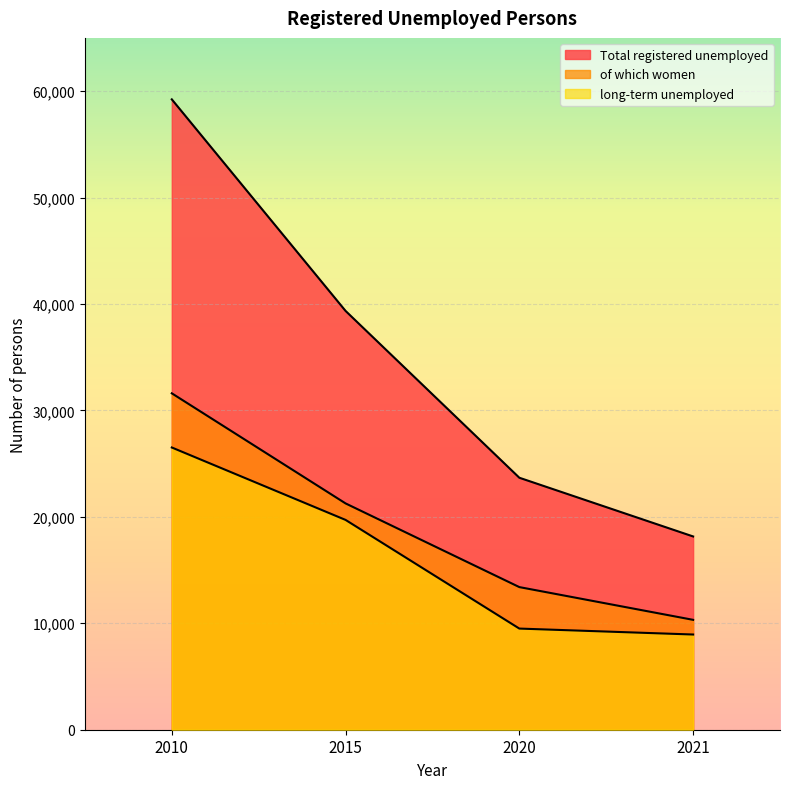

Rank the series by their average value, from highest to lowest.

Total registered unemployed, of which women, long-term unemployed